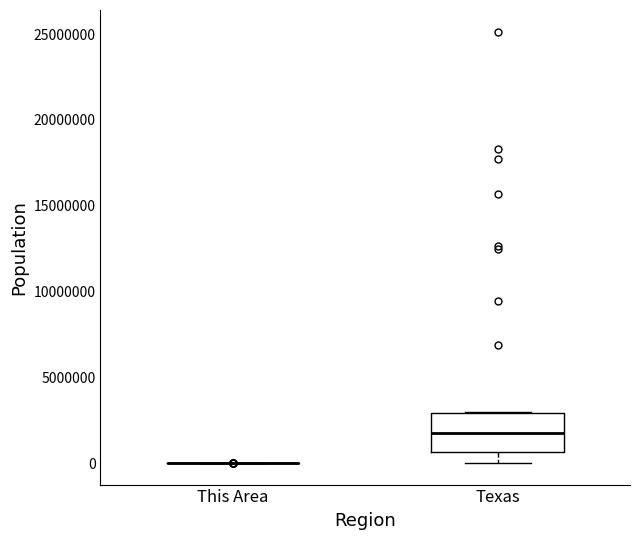

Reading left to right, transcribe this box plot: for each box, give where its median line is, the range the box spans, and where its two whiskers end, as read against the y-axis. The values are not printed on the chart, so give them approximately, as read against the axis.

This Area: box collapsed to a line at 0, whiskers 0 to 0
Texas: median 1500000, box 500000 to 3000000, whiskers 0 to 3000000